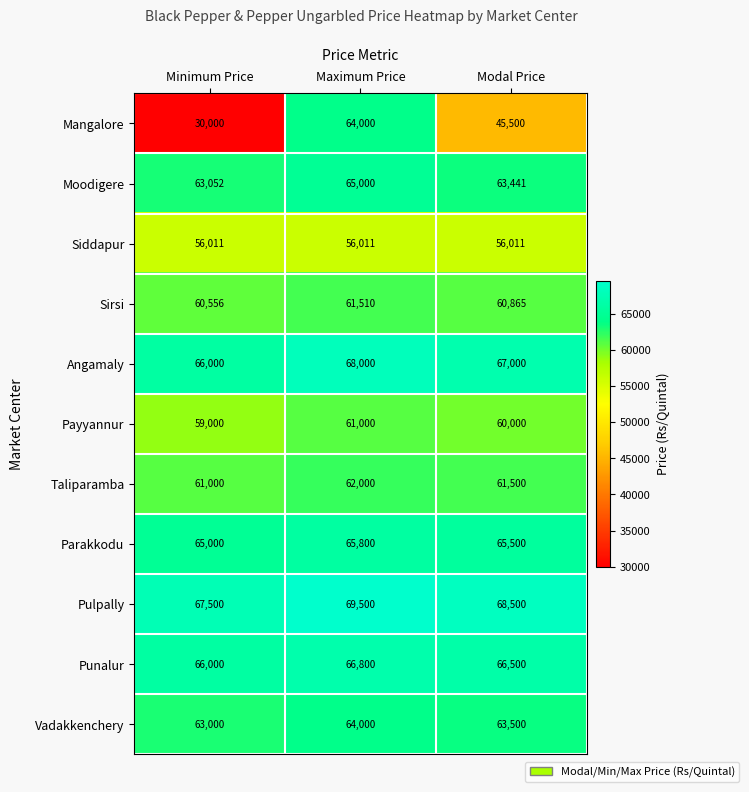

Between Maximum Price and Modal Price, which series saw the biggest shift?

Mangalore